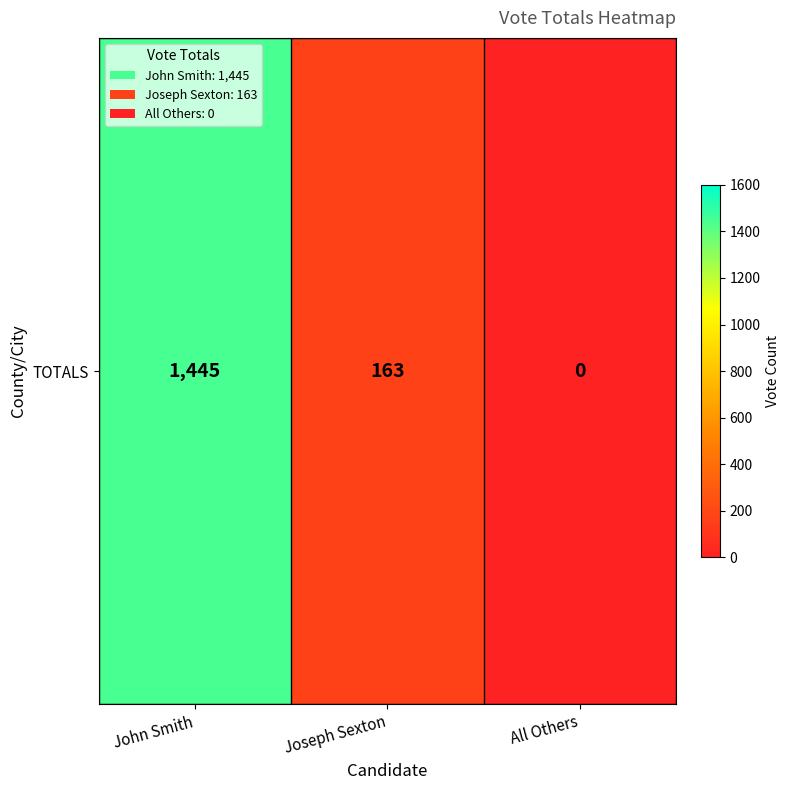

List the labels in order of value, largest first.

John Smith, Joseph Sexton, All Others